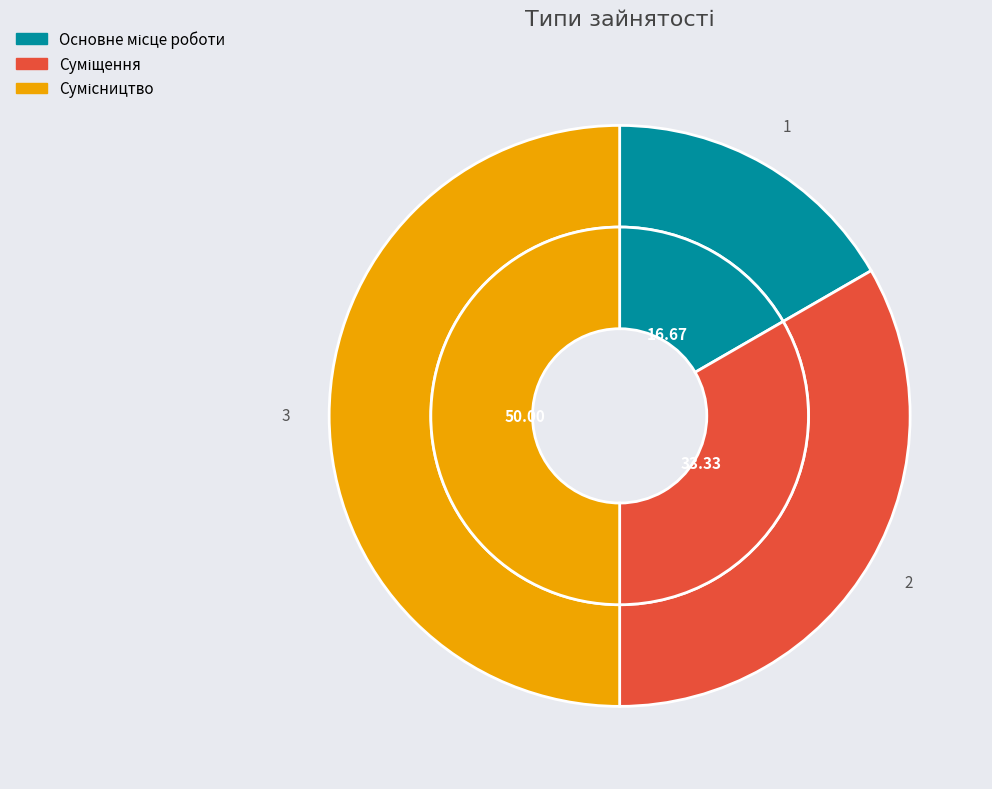

To the nearest percent, what is the difference between the Суміщення and Сумісництво slice percentages?

17%